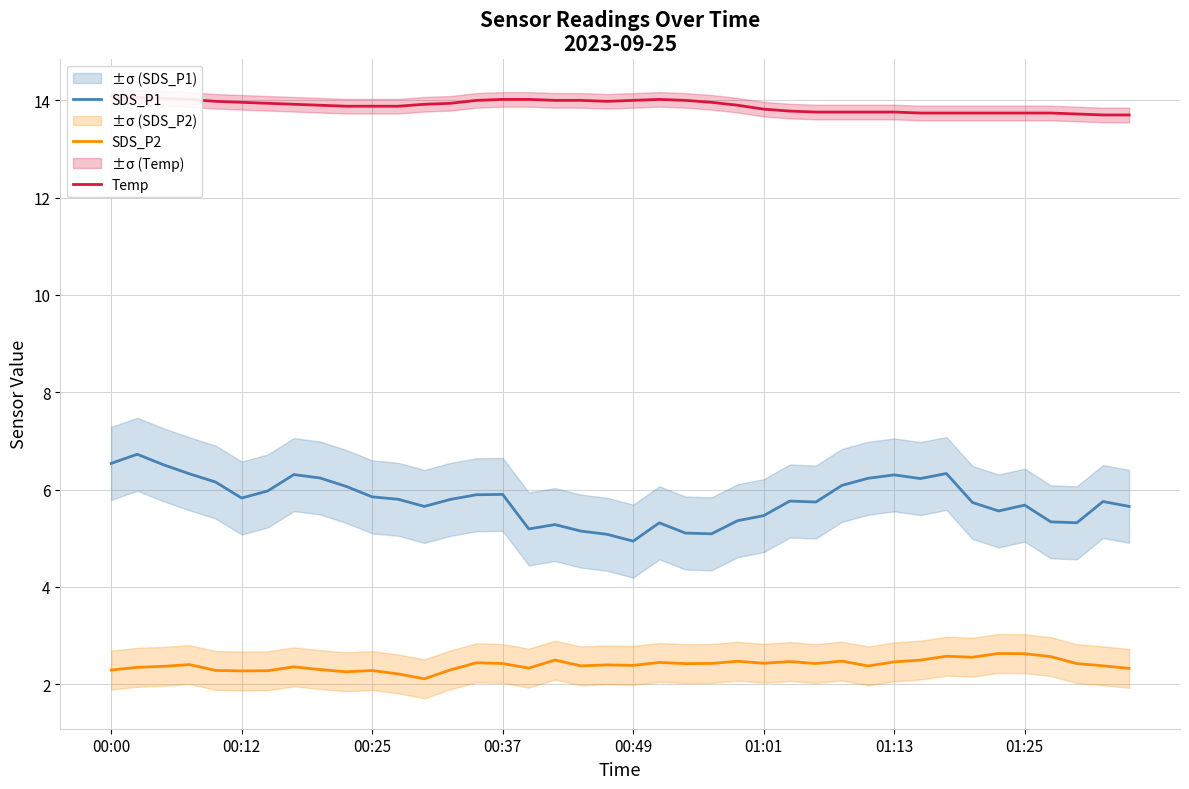

Reading left to right, what are all the values shown in this chart?

SDS_P1: 6.5	6.7	6.5	6.3	6.2	5.8	6.0	6.3	6.2	6.1	5.8	5.8	5.7	5.8	5.9	5.9	5.2	5.3	5.1	5.1	4.9	5.3	5.1	5.1	5.4	5.5	5.8	5.7	6.1	6.2	6.3	6.2	6.3	5.7	5.6	5.7	5.3	5.3	5.8	5.7
SDS_P2: 2.3	2.3	2.4	2.4	2.3	2.3	2.3	2.4	2.3	2.3	2.3	2.2	2.1	2.3	2.4	2.4	2.3	2.5	2.4	2.4	2.4	2.4	2.4	2.4	2.5	2.4	2.5	2.4	2.5	2.4	2.5	2.5	2.6	2.6	2.6	2.6	2.6	2.4	2.4	2.3
Temp: 14.1	14.1	14.0	14.0	14.0	14.0	13.9	13.9	13.9	13.9	13.9	13.9	13.9	13.9	14.0	14.0	14.0	14.0	14.0	14.0	14.0	14.0	14.0	14.0	13.9	13.8	13.8	13.8	13.8	13.8	13.8	13.7	13.7	13.7	13.7	13.7	13.7	13.7	13.7	13.7